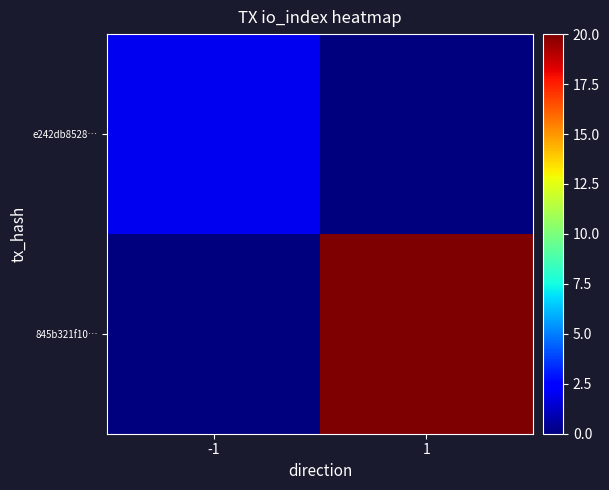

At which category is the sum across all series the highest?

1